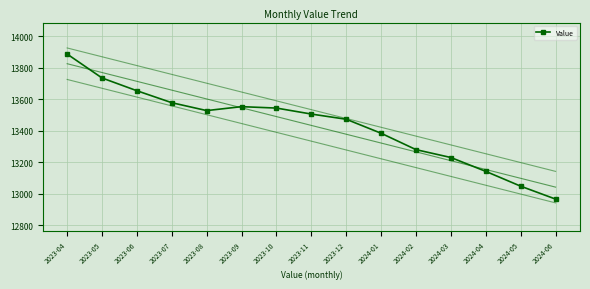

What is the label of the 4th point from the left?

2023-07